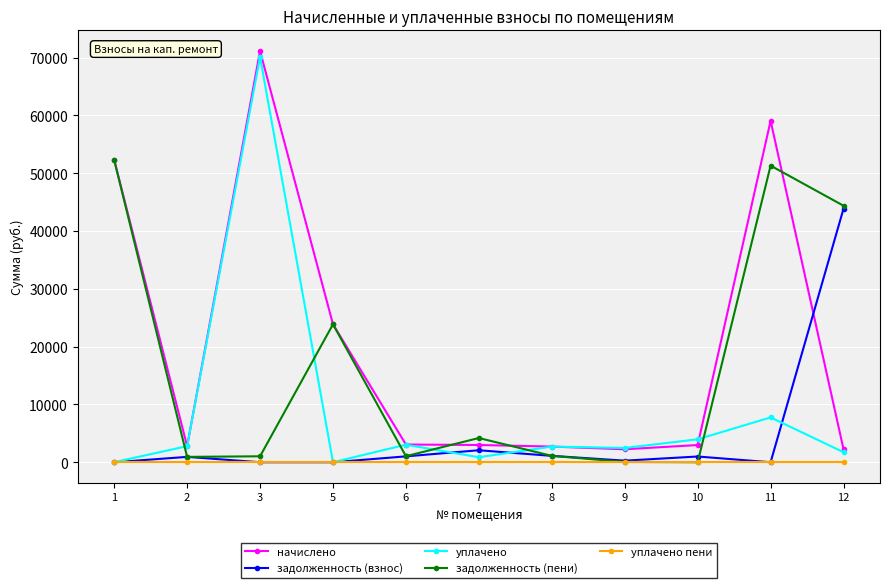

True or false: уплачено has more than 0 interior local peaks.

True